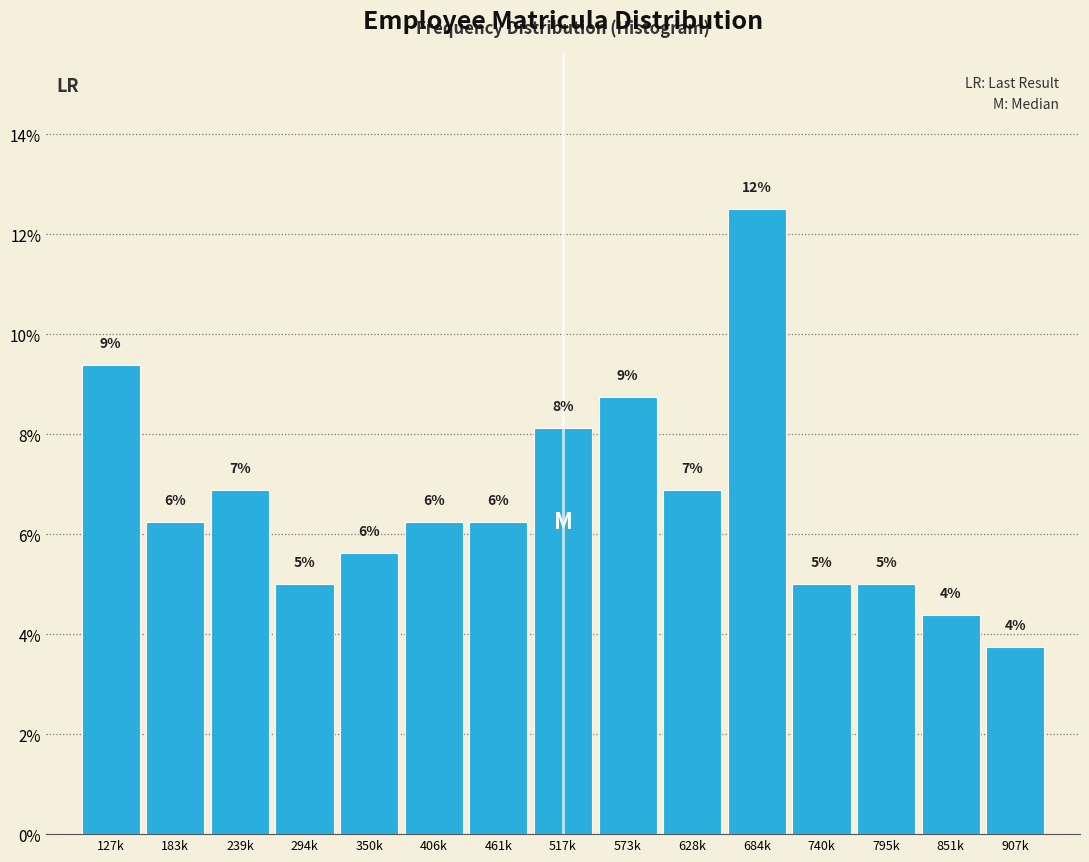

Are the bars horizontal?

No